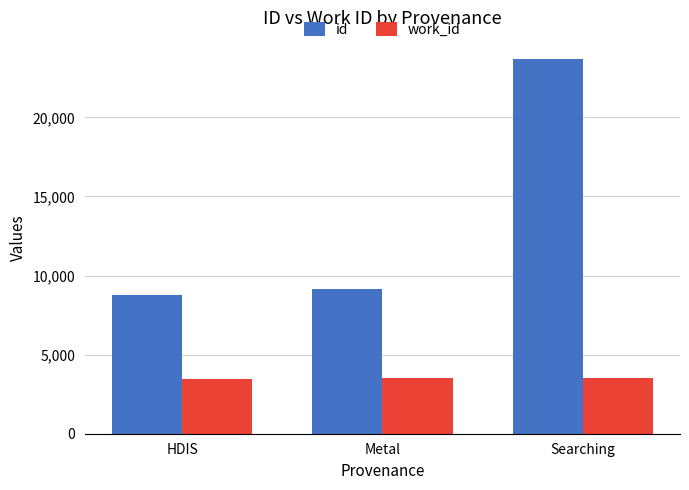

Where is id nearest to the value 16215?

Metal